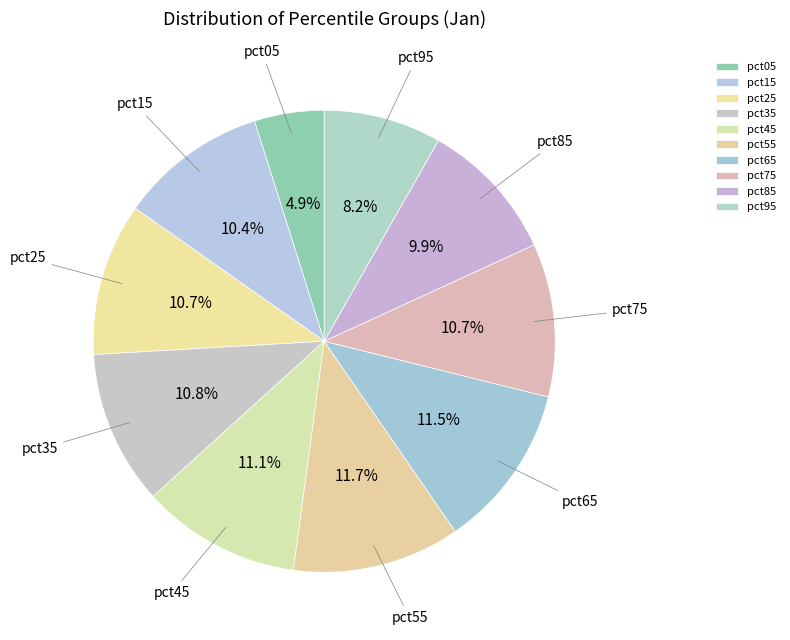

What percentage is NOT represented by pct05?

95.1%